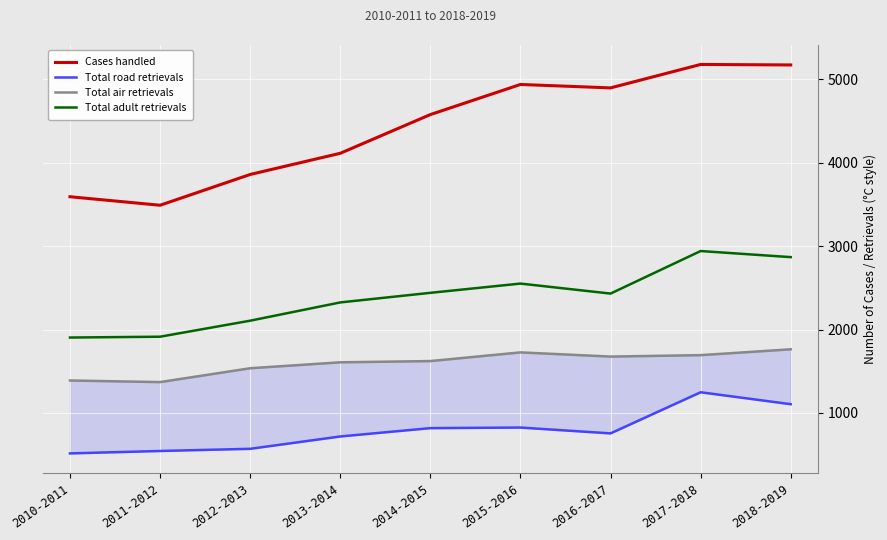

At which category is the sum across all series the highest?

2017-2018